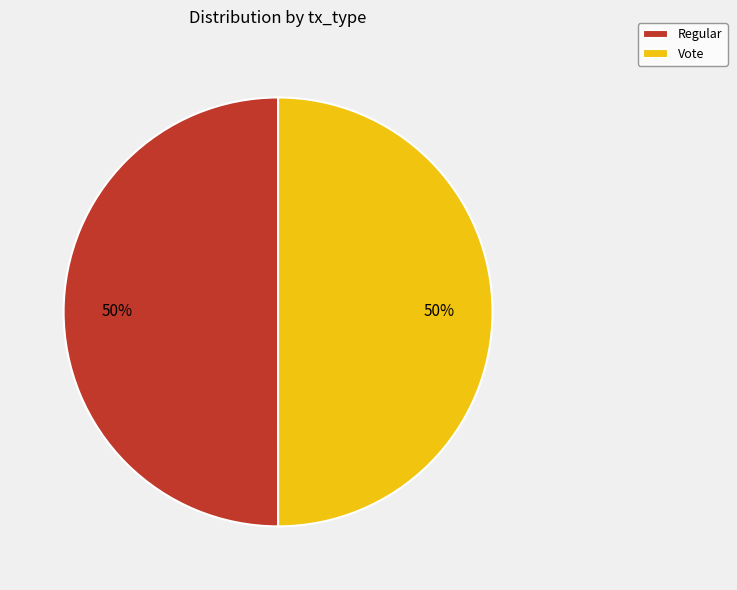

Do Regular and Vote together represent more than half of the pie?

Yes